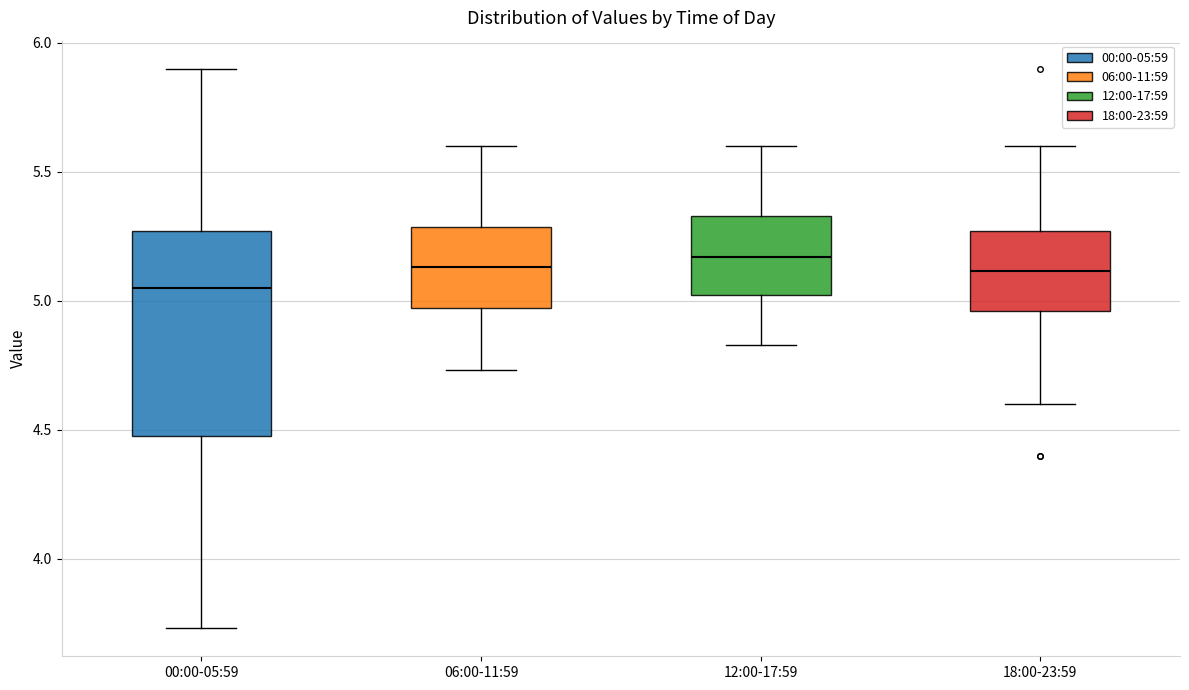

Which box's median line is the lowest?

00:00-05:59